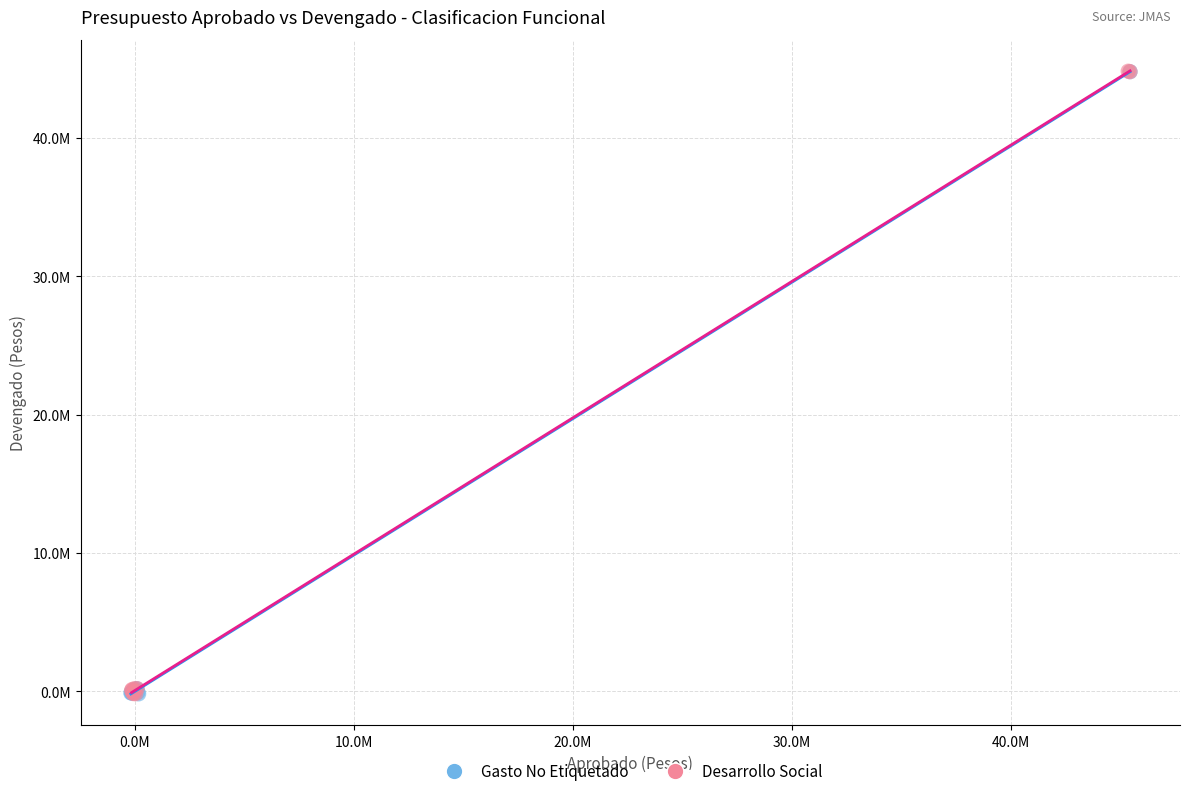

What are all the series names shown in the legend?

Gasto No Etiquetado, Desarrollo Social